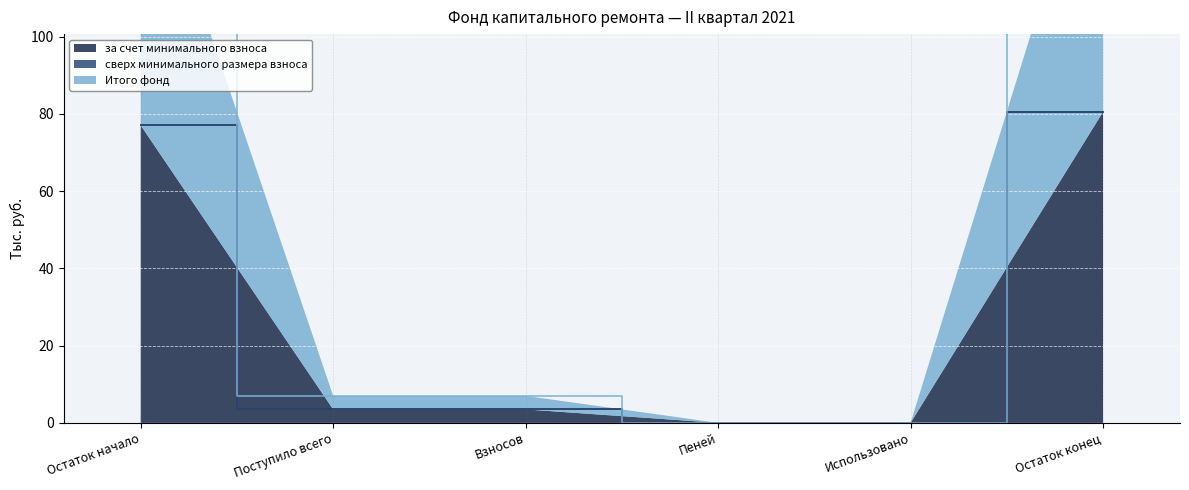

True or false: за счет минимального взноса has a value of 3.5 at Поступило всего.

True